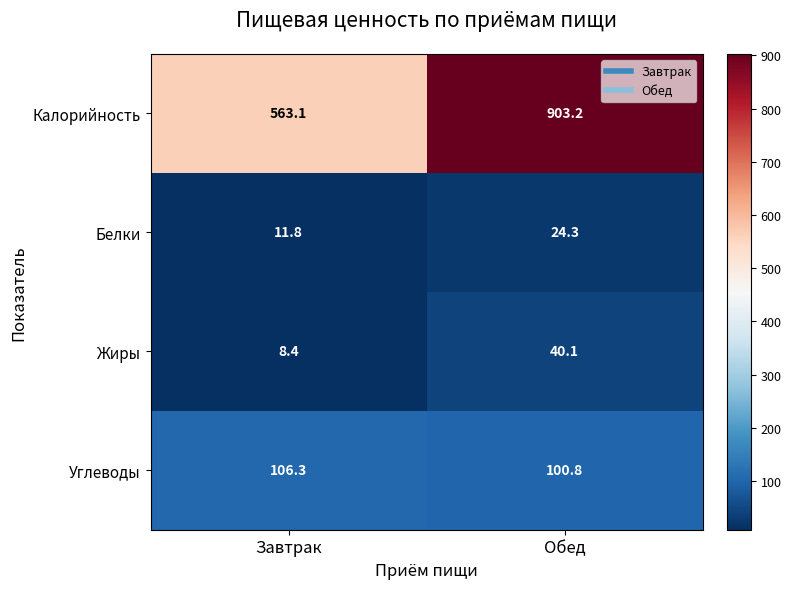

At which category is the sum across all series the highest?

Обед